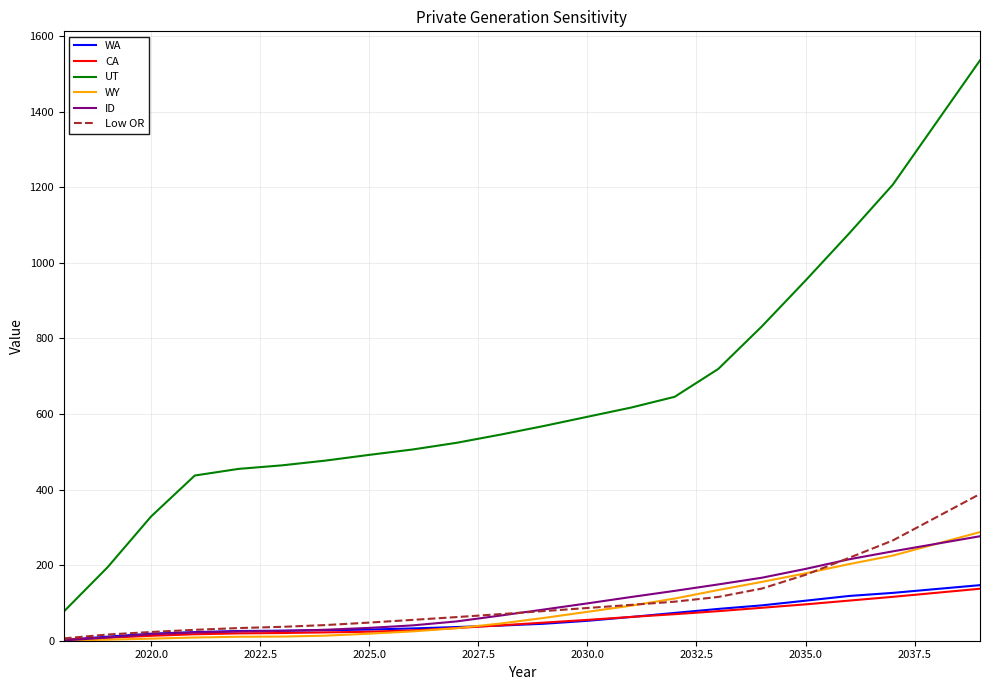

Which series has the largest total across all categories?

UT